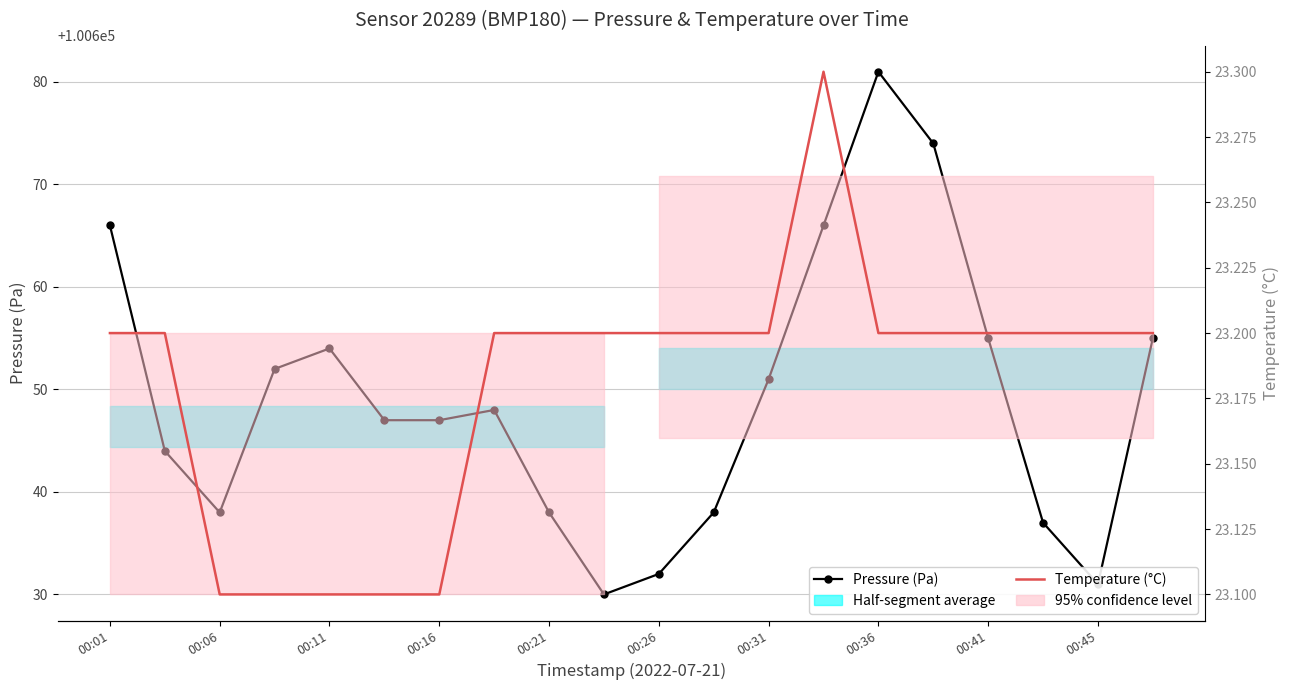

Which has a higher value, 12 or 15?

15